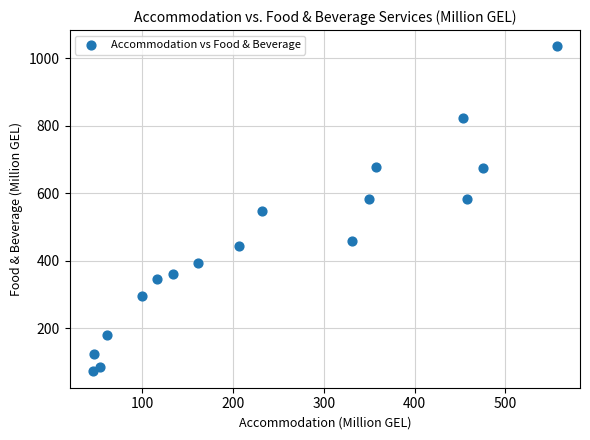

What is the range of Y values (max minus min)?

963.2